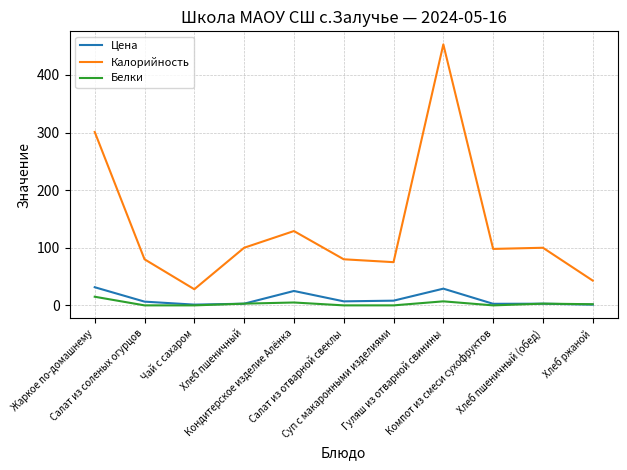

Which series has the largest range (max minus min)?

Калорийность